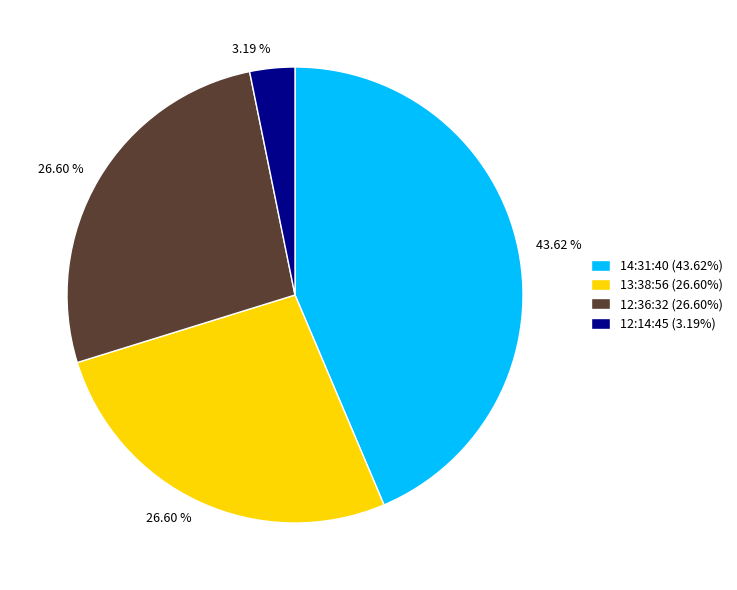

To the nearest percent, what is the difference between the largest and smallest slice percentages?

40%